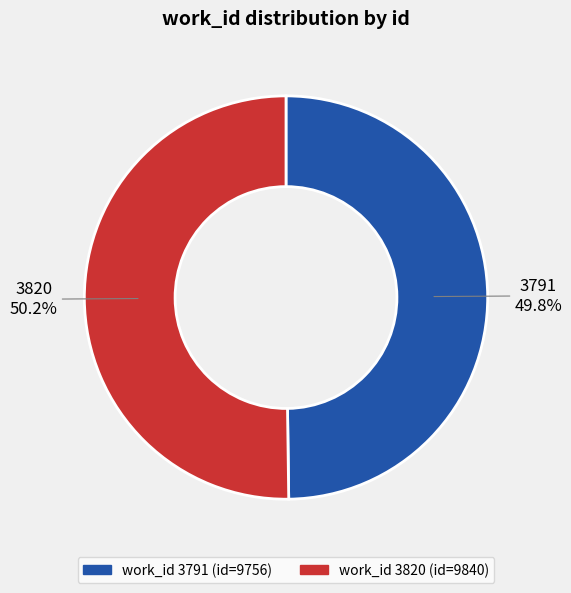

Does any single category account for the majority?

Yes